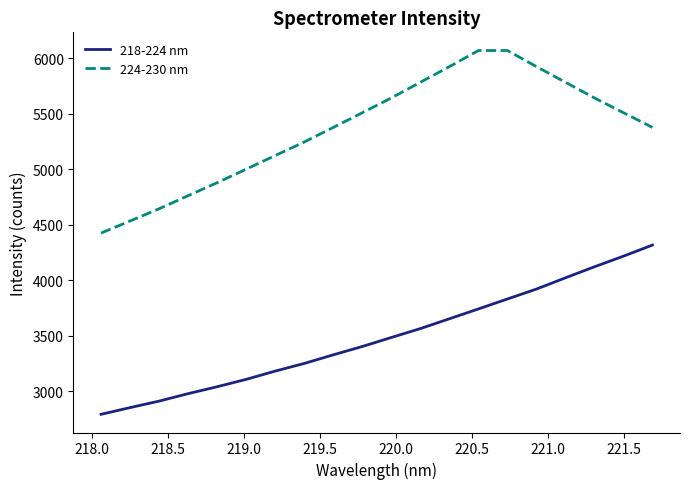

What are all the series names shown in the legend?

218-224 nm, 224-230 nm